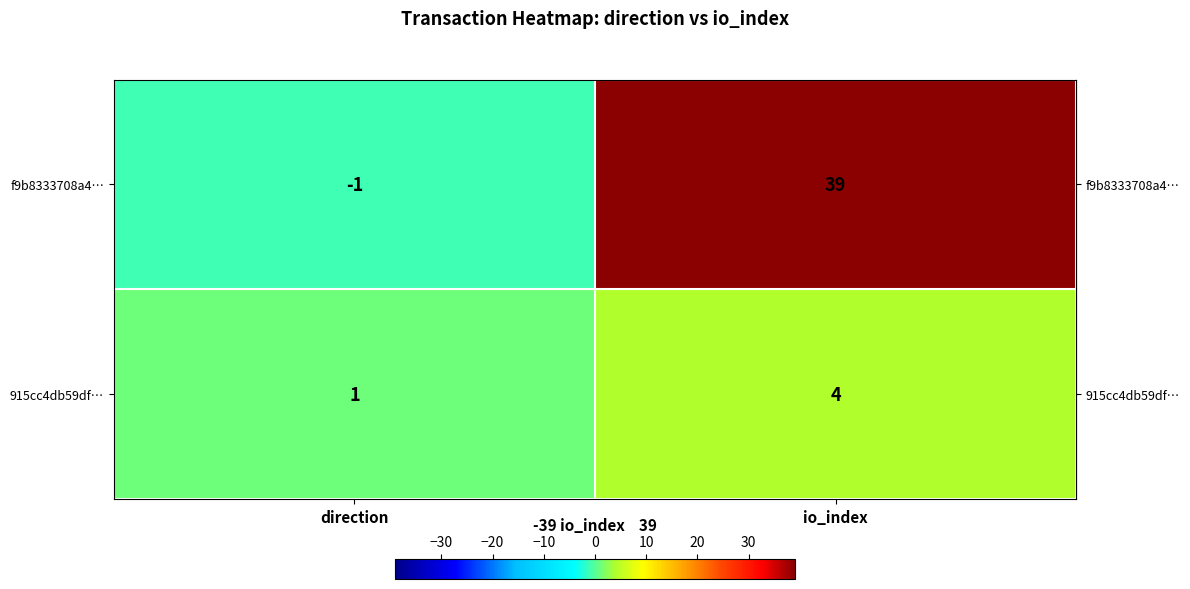

Which series has the largest range (max minus min)?

f9b8333708a4…